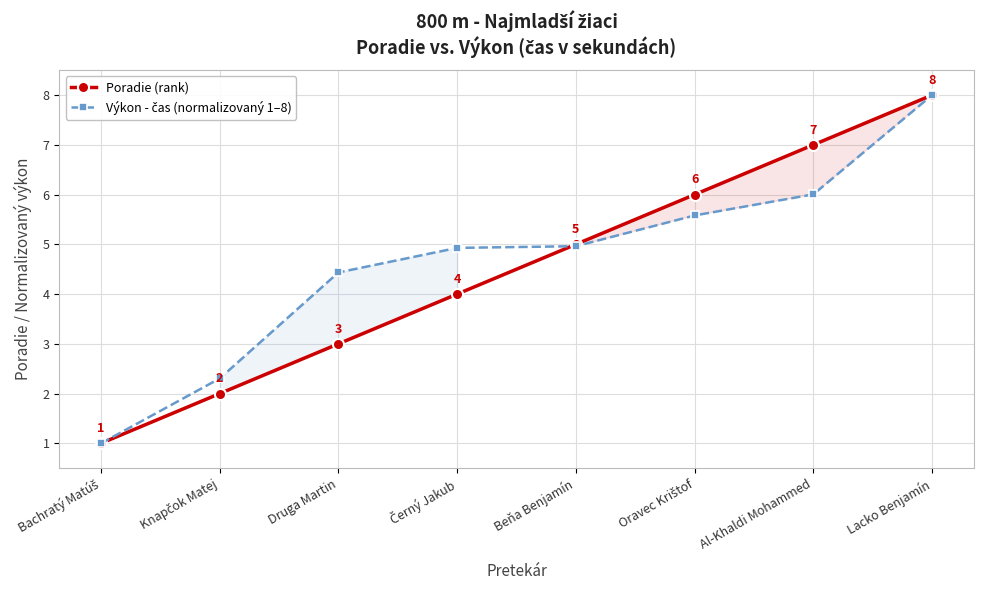

Reading left to right, list all the values displayed in this chart.

Poradie (rank): 1.0	2.0	3.0	4.0	5.0	6.0	7.0	8.0
Výkon - čas (normalizovaný 1–8): 1.0	2.3	4.4	4.9	5.0	5.6	6.0	8.0